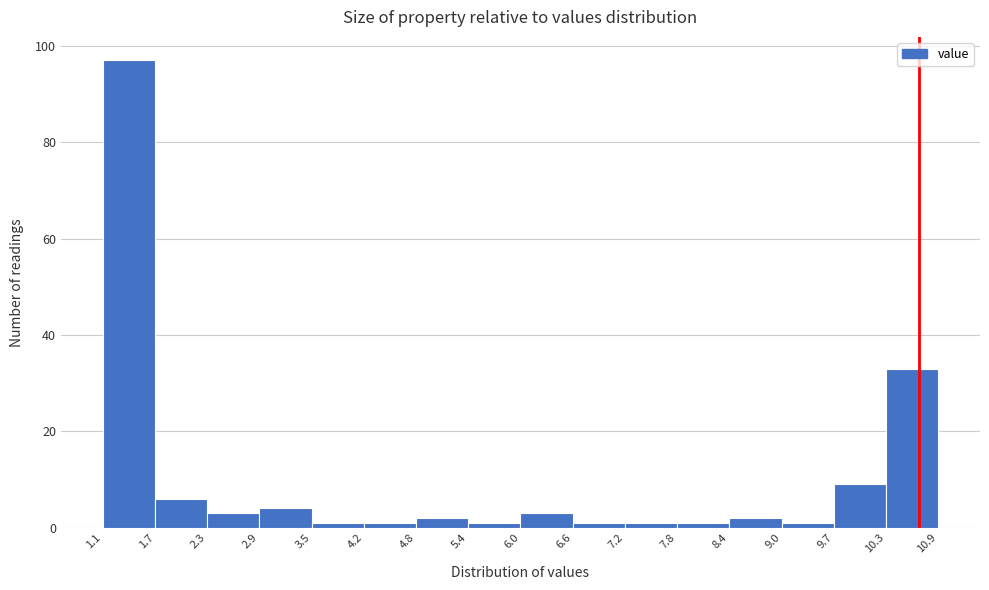

Reading left to right, list every bar in this chart as the range it spans on the x-axis followed by its height. The values are not printed on the chart, so give them approximately, as read against the axis.

1.1 to 1.7: 98
1.7 to 2.3: 6
2.3 to 2.9: 4
2.9 to 3.5: 4
3.5 to 4.2: under 2
4.2 to 4.8: under 2
4.8 to 5.4: 2
5.4 to 6.0: under 2
6.0 to 6.6: 4
6.6 to 7.2: under 2
7.2 to 7.8: under 2
7.8 to 8.4: under 2
8.4 to 9.0: 2
9.0 to 9.7: under 2
9.7 to 10.3: 10
10.3 to 10.9: 34